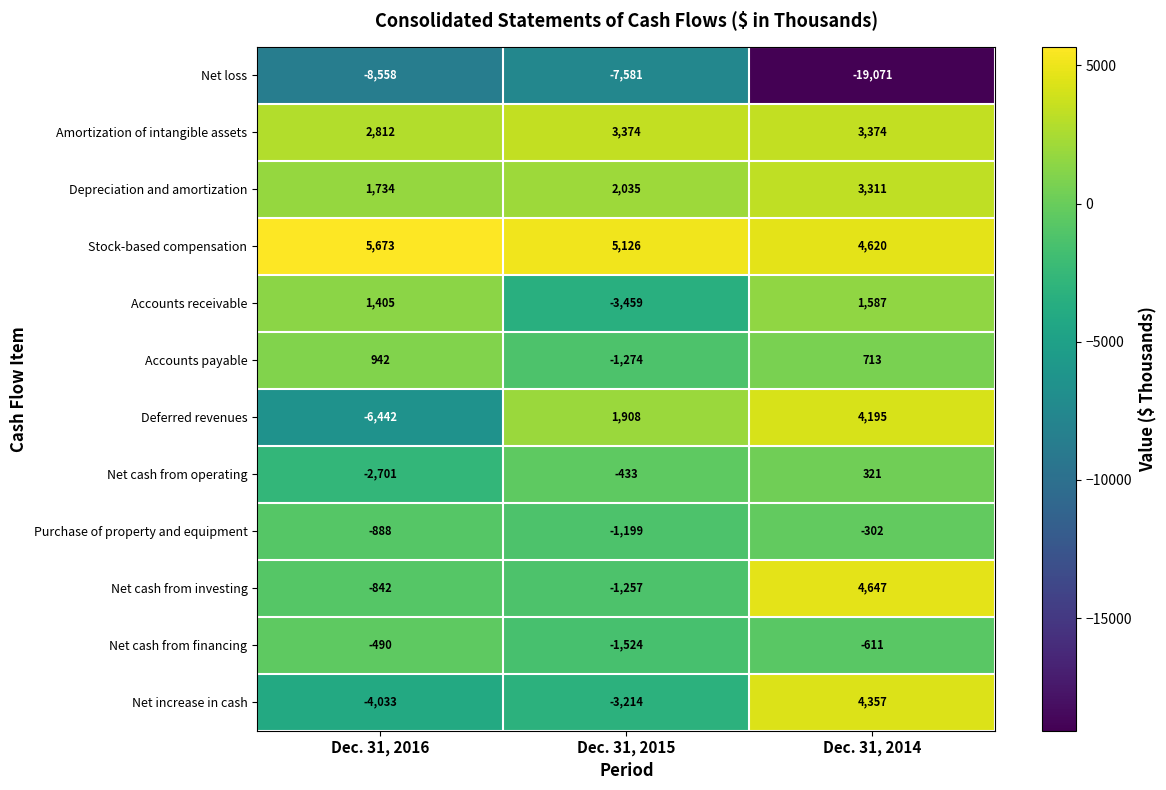

What is the average value of the Deferred revenues series?

-113